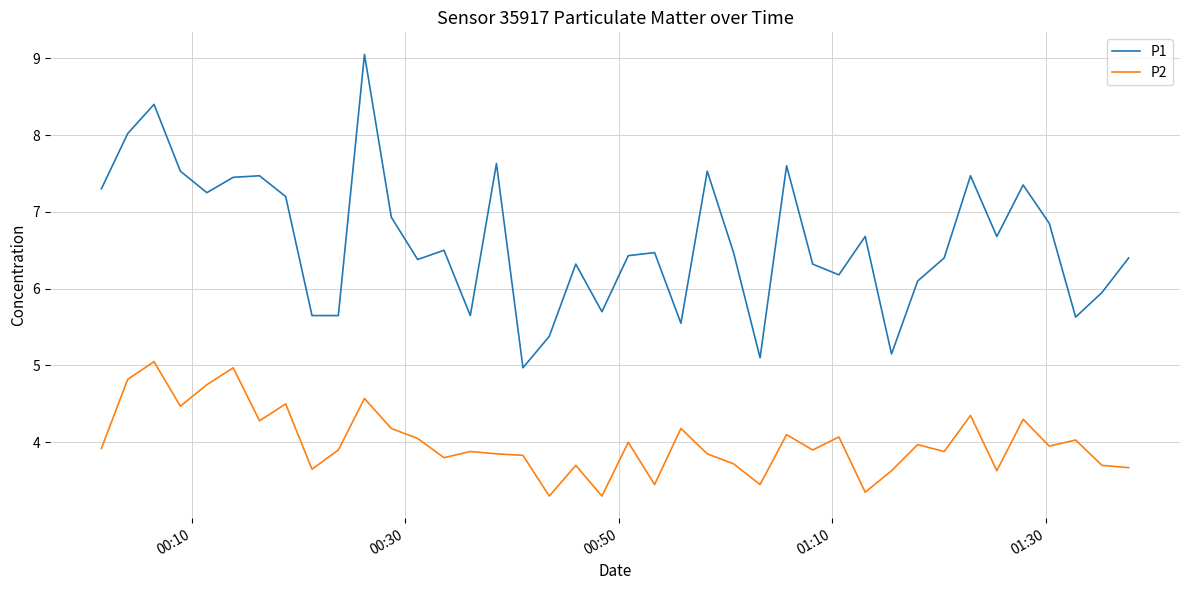

Which series has the largest total across all categories?

P1